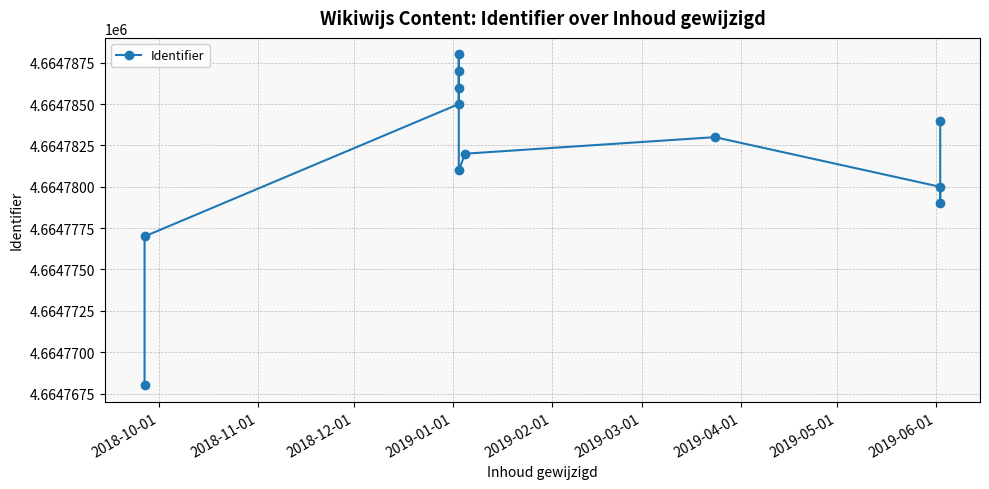

What is the value of the 2nd point from the left?

4664777